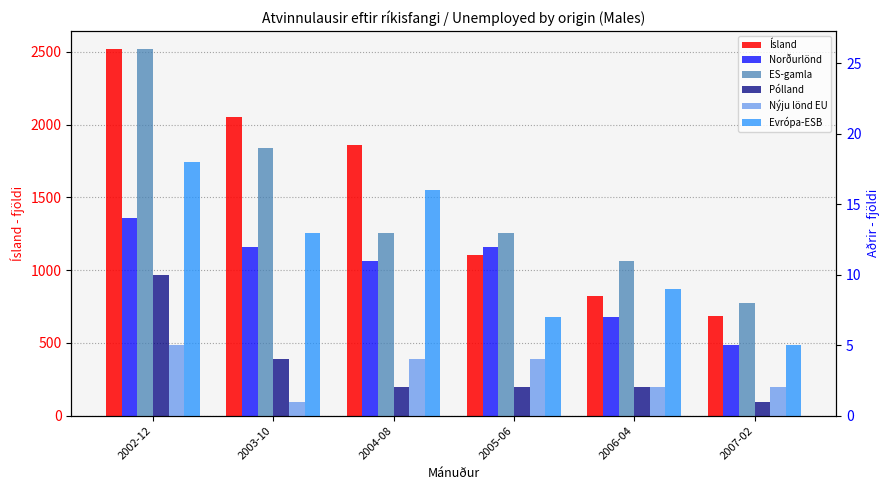

List the labels in order of Pólland value, smallest first.

2007-02, 2004-08, 2005-06, 2006-04, 2003-10, 2002-12